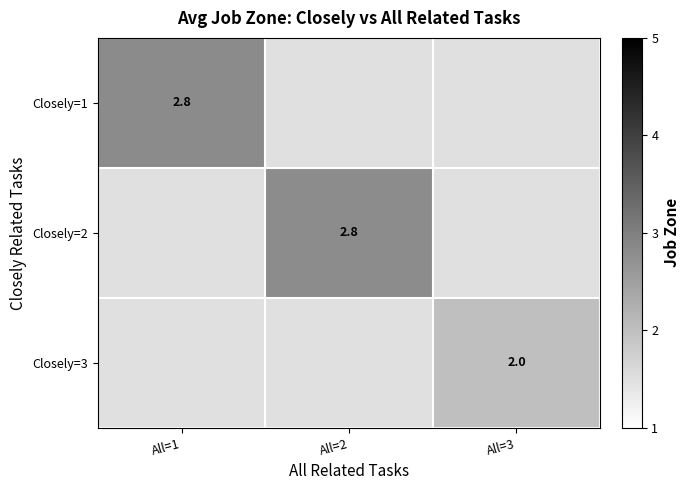

List the labels in order of Closely=3 value, smallest first.

All=1, All=2, All=3